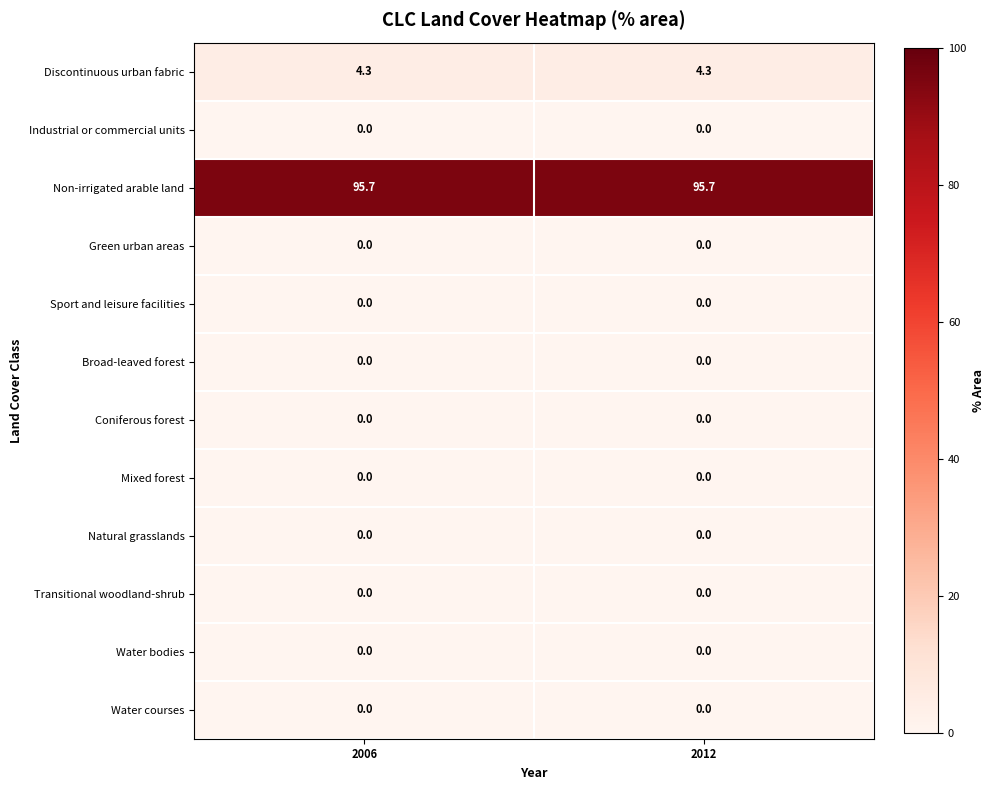

What is the greatest value displayed?

95.7